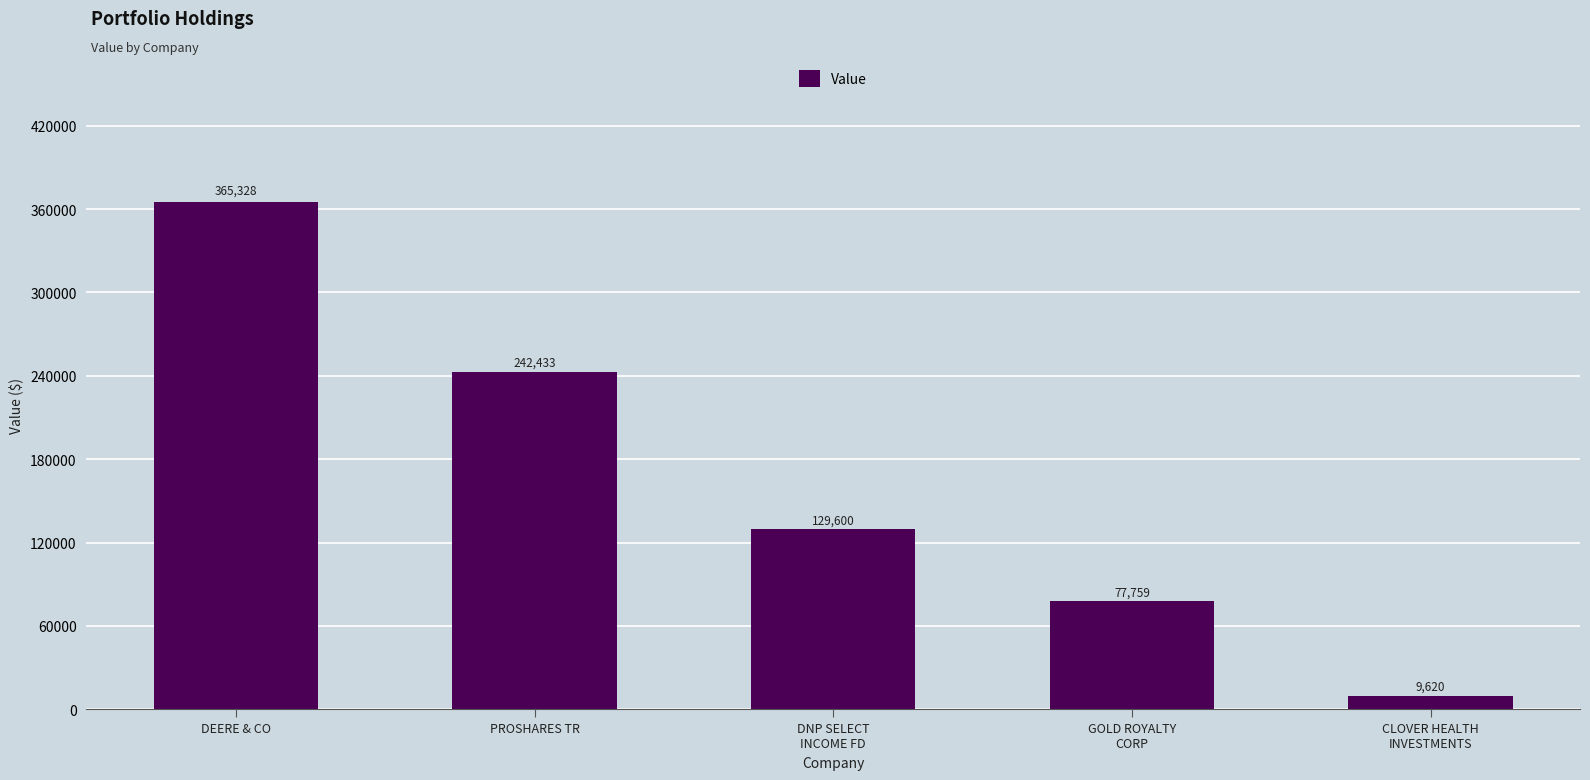

The value at DEERE & CO is 365328. True or false?

True